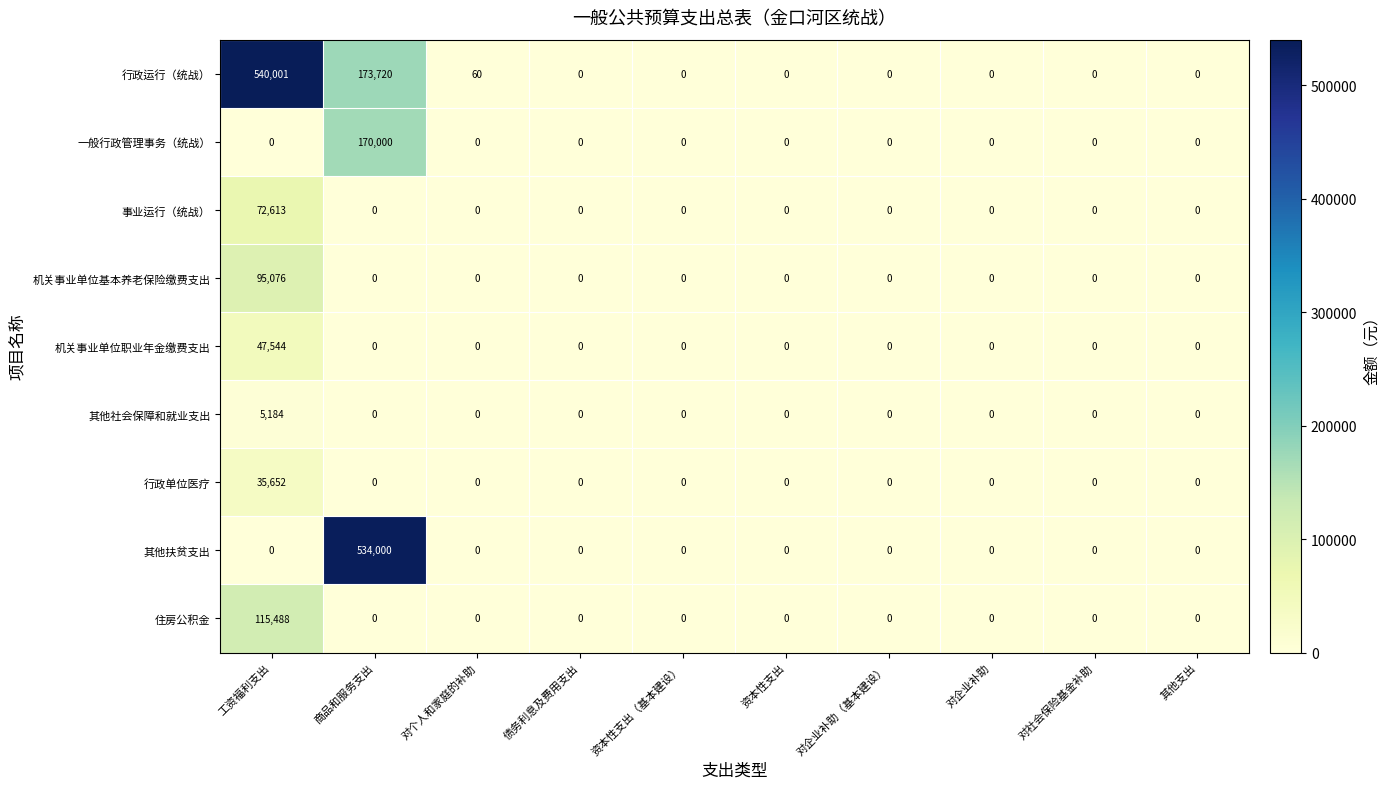

Is it true that 事业运行（统战） equals 0 at 对企业补助（基本建设）?

True